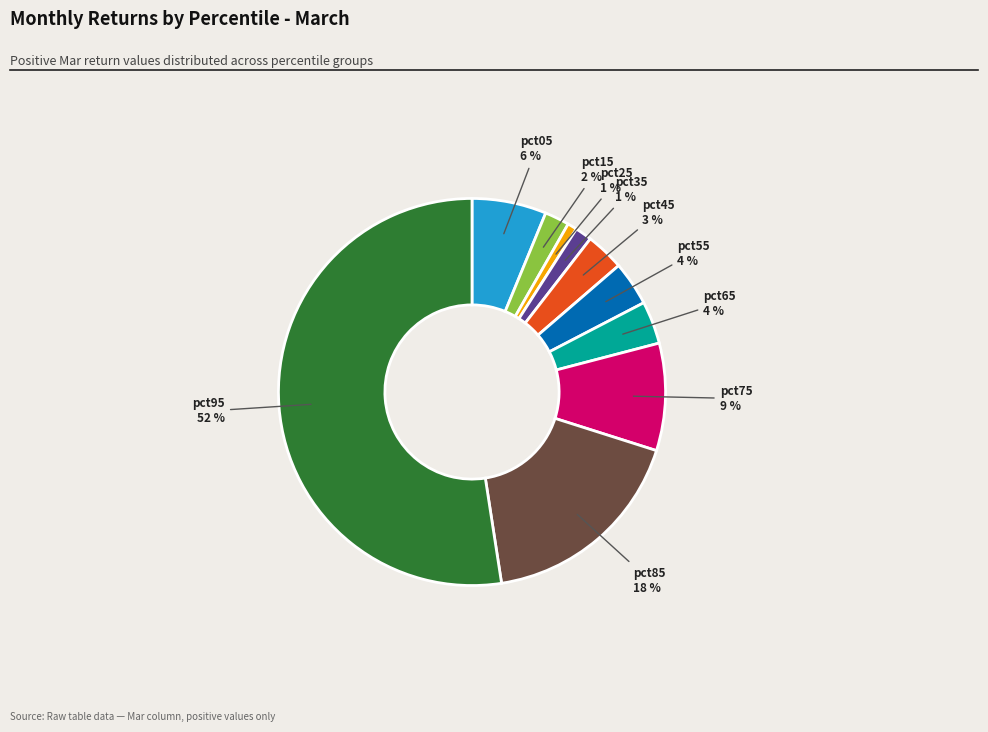

Does any single category account for the majority?

Yes